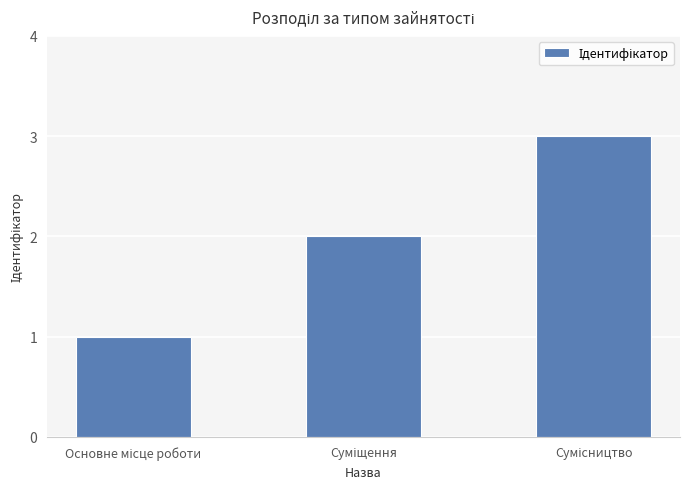

What is the maximum value shown in the chart?

3